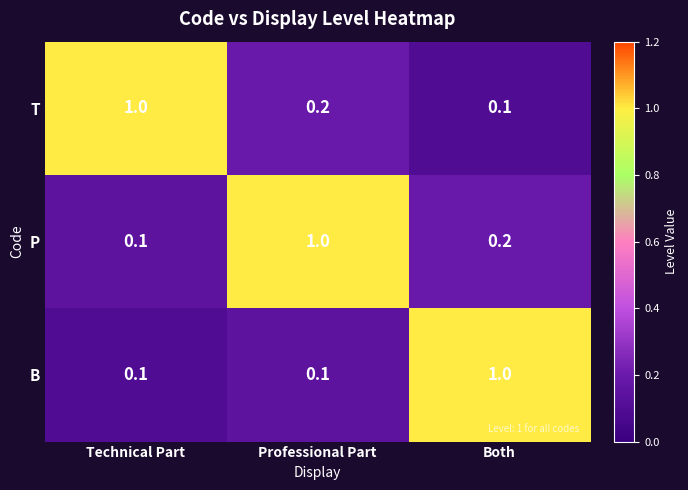

Reading left to right, transcribe all the data shown in this chart.

T: 1.0	0.2	0.1
P: 0.1	1.0	0.2
B: 0.1	0.1	1.0